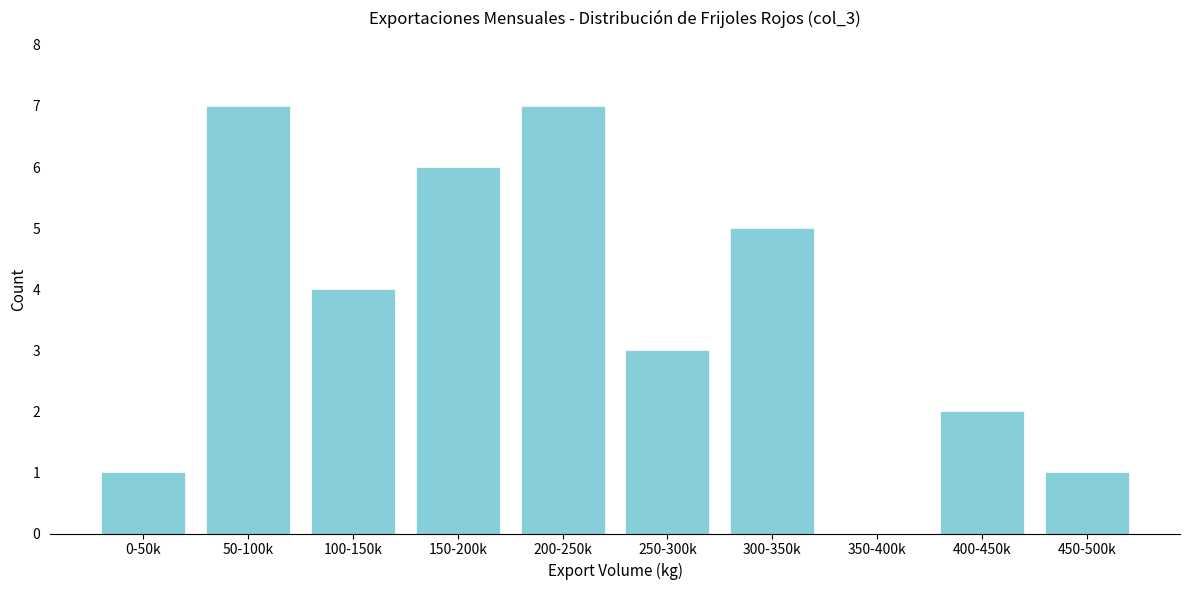

Reading left to right, what are all the values shown in this chart?

0-50k=1	50-100k=7	100-150k=4	150-200k=6	200-250k=7	250-300k=3	300-350k=5	350-400k=0	400-450k=2	450-500k=1